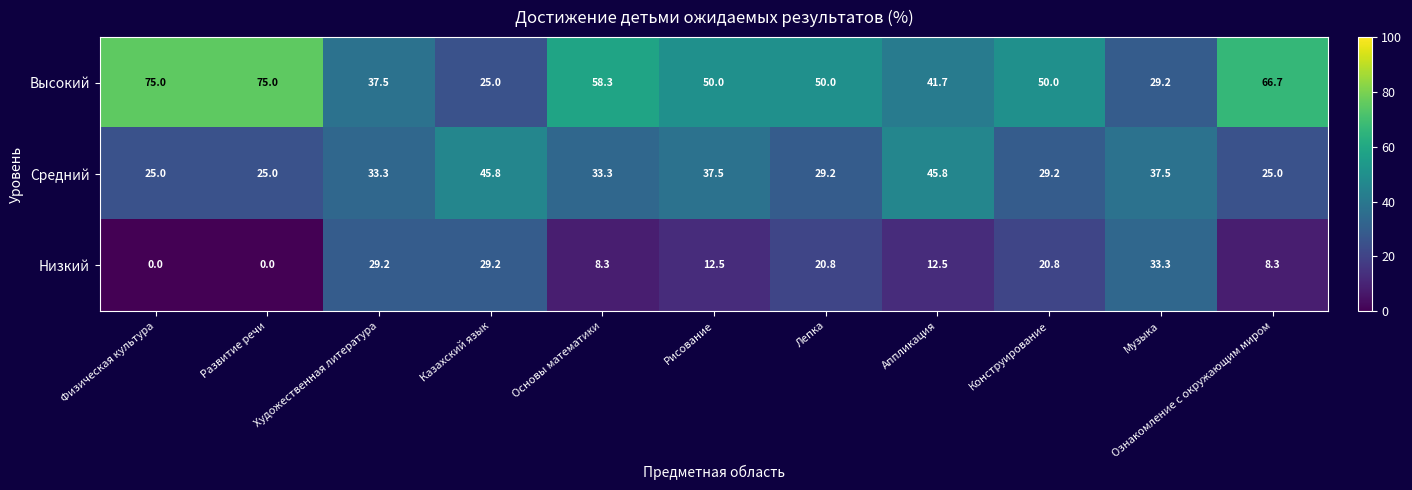

How many categories are shown in the chart?

11